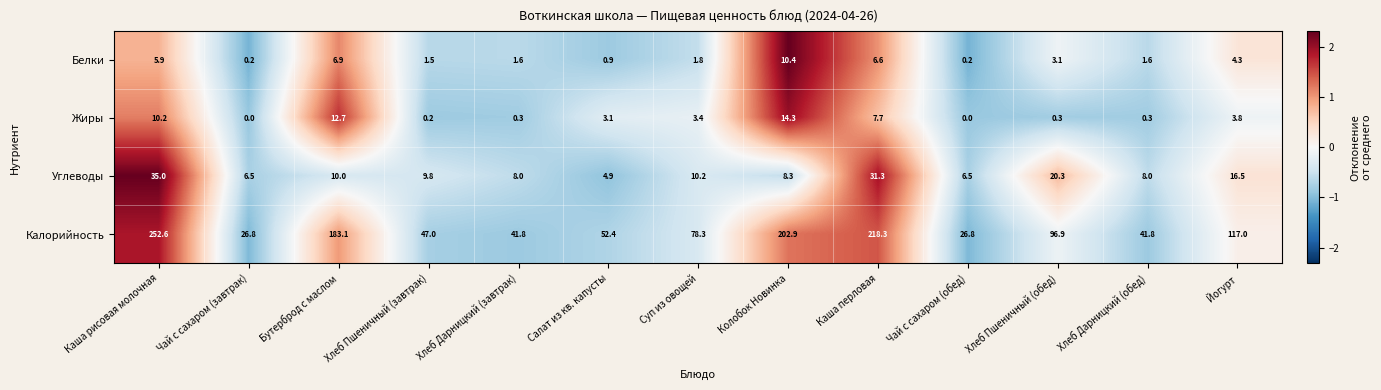

How many data points in Белки are less than 1?

3